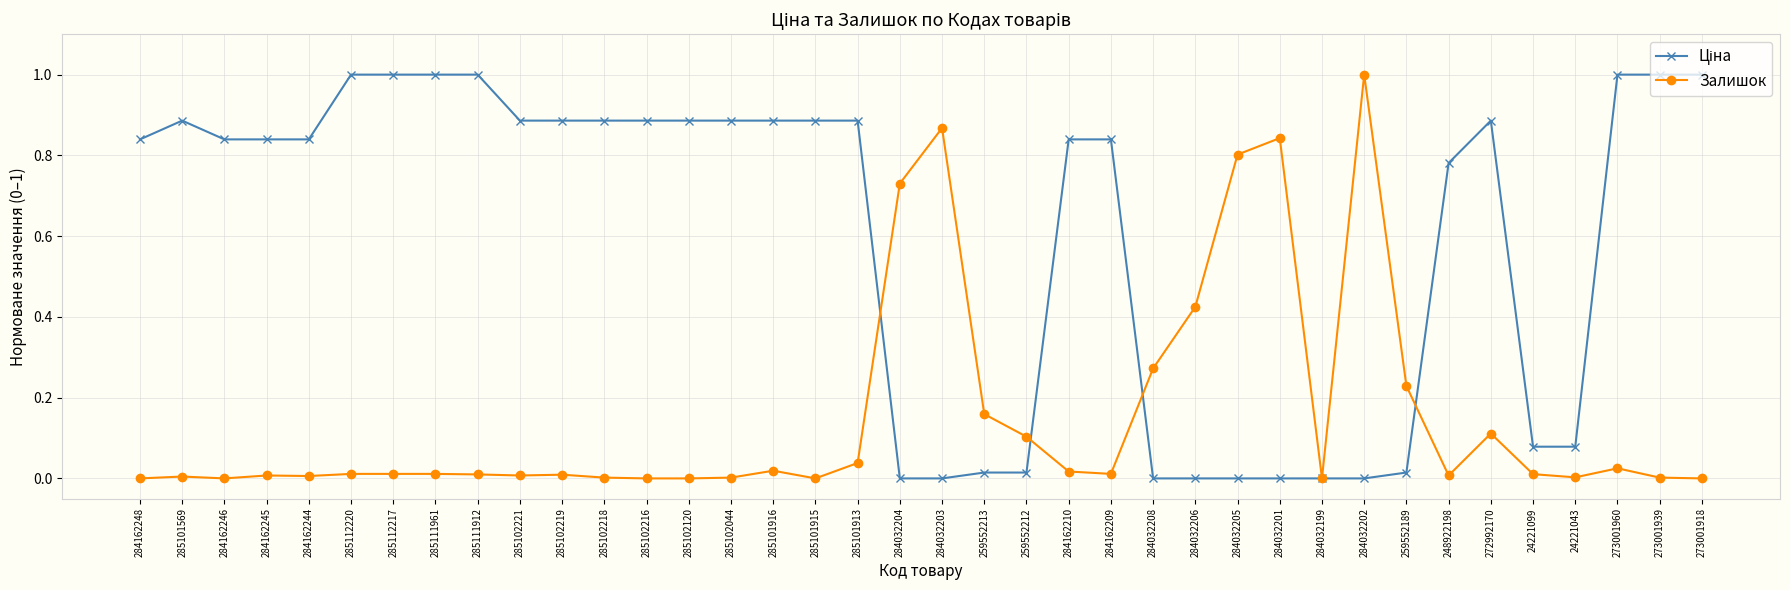

What is the label of the 4th point from the left?

284162245